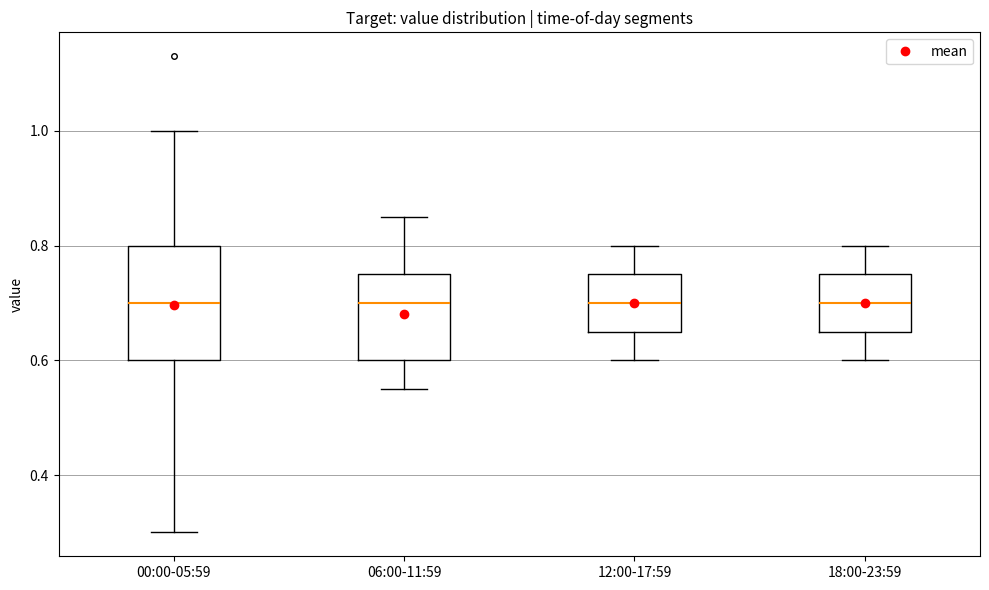

Reading left to right, read every box against the y-axis: the position of its median line, the range the box covers, and the ends of its whiskers. The values are not printed on the chart, so give them approximately, as read against the axis.

00:00-05:59: median 0.70, box 0.60 to 0.80, whiskers 0.30 to 1.00
06:00-11:59: median 0.70, box 0.60 to 0.76, whiskers 0.56 to 0.86
12:00-17:59: median 0.70, box 0.66 to 0.76, whiskers 0.60 to 0.80
18:00-23:59: median 0.70, box 0.66 to 0.76, whiskers 0.60 to 0.80